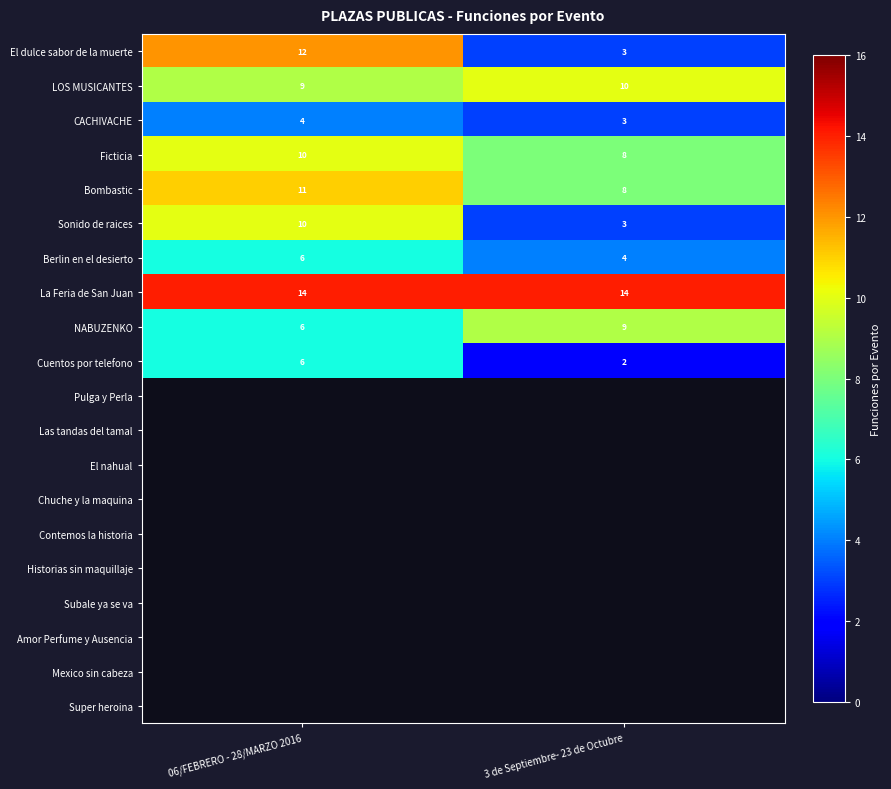

Is it true that CACHIVACHE equals 2.8 at 06/FEBRERO - 28/MARZO 2016?

False